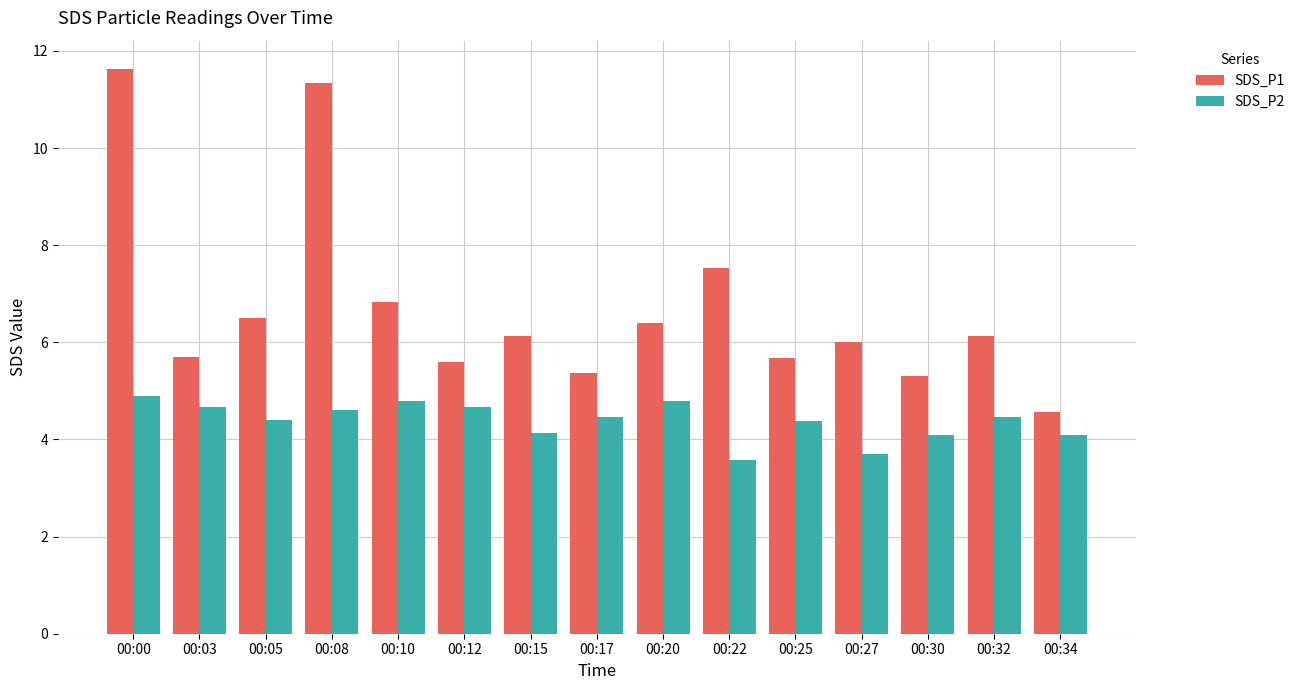

At which label does SDS_P1 reach its minimum?

00:34